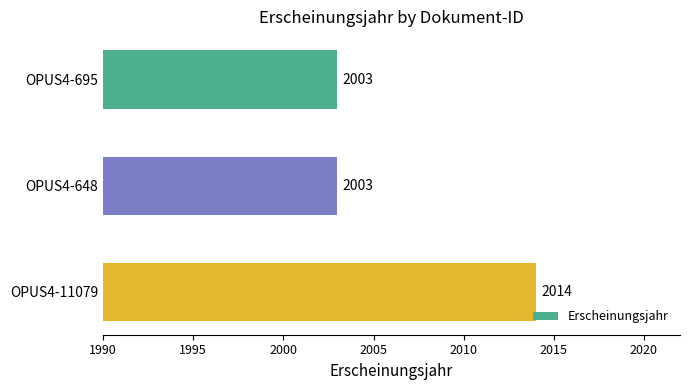

Are the bars horizontal?

Yes